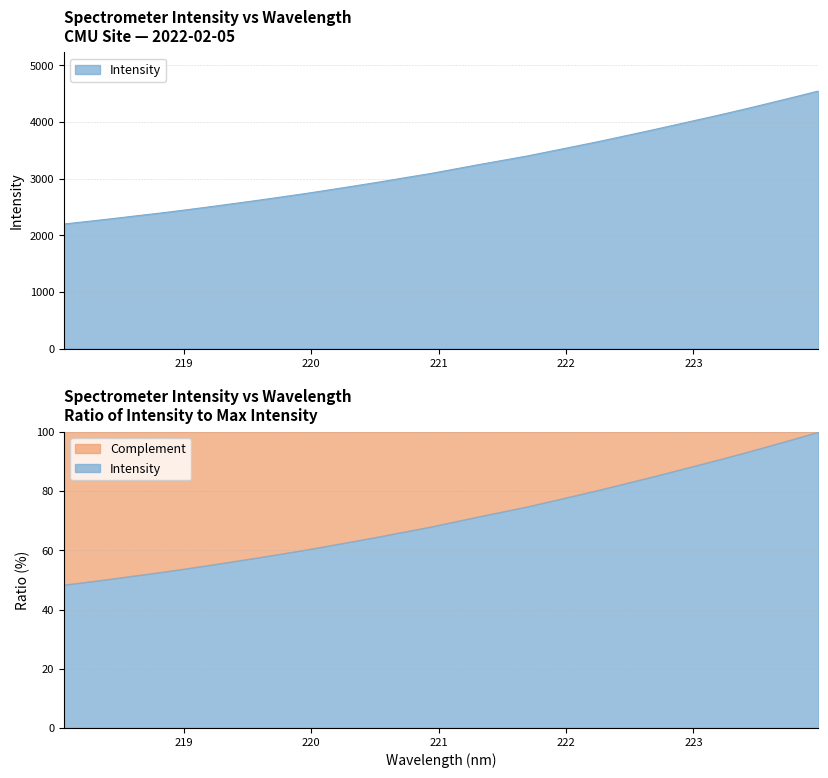

What is the greatest value displayed?

4545.4